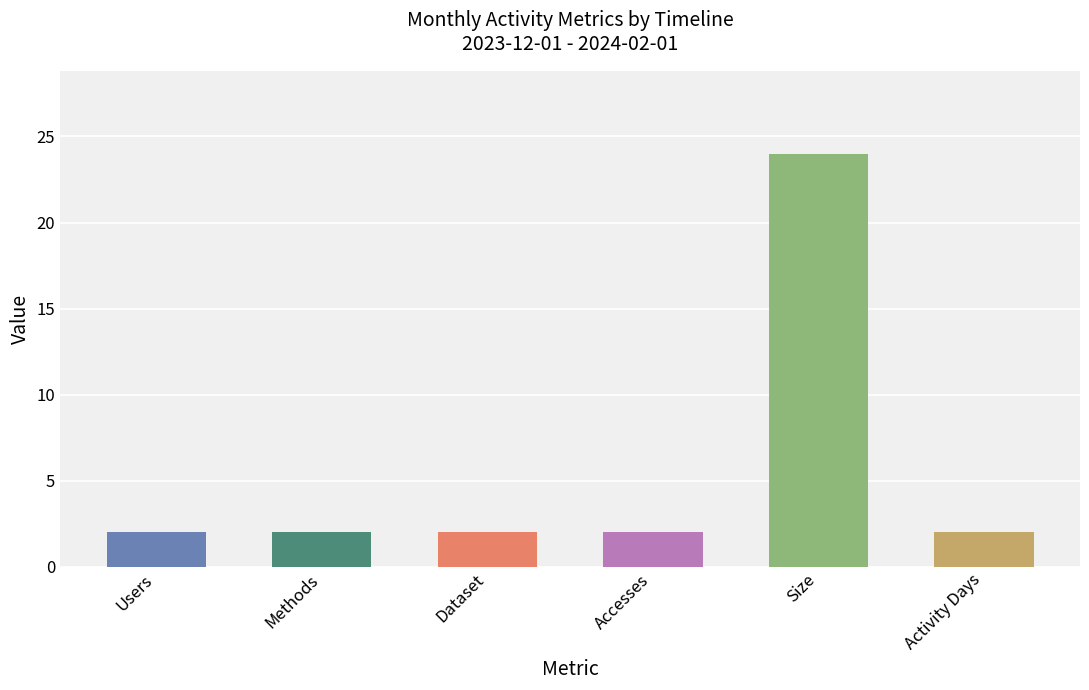

Are the bars grouped side by side (vs. stacked)?

Yes